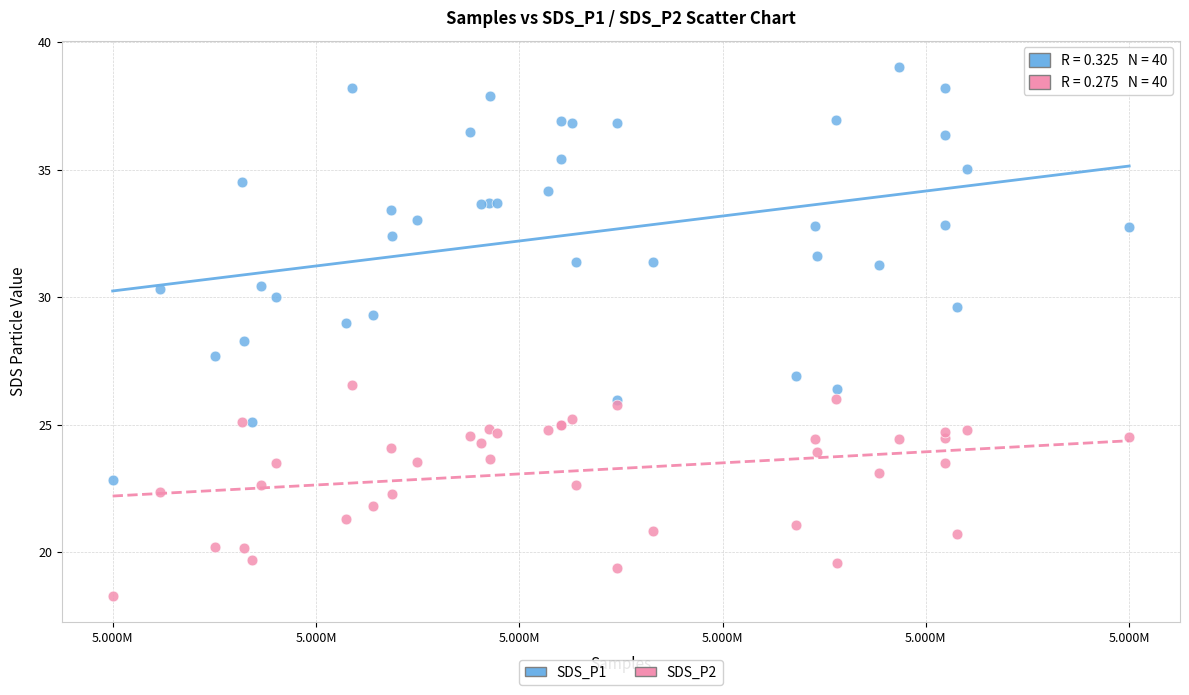

What is the X range (max minus min) for the scatter plot?

29563.0